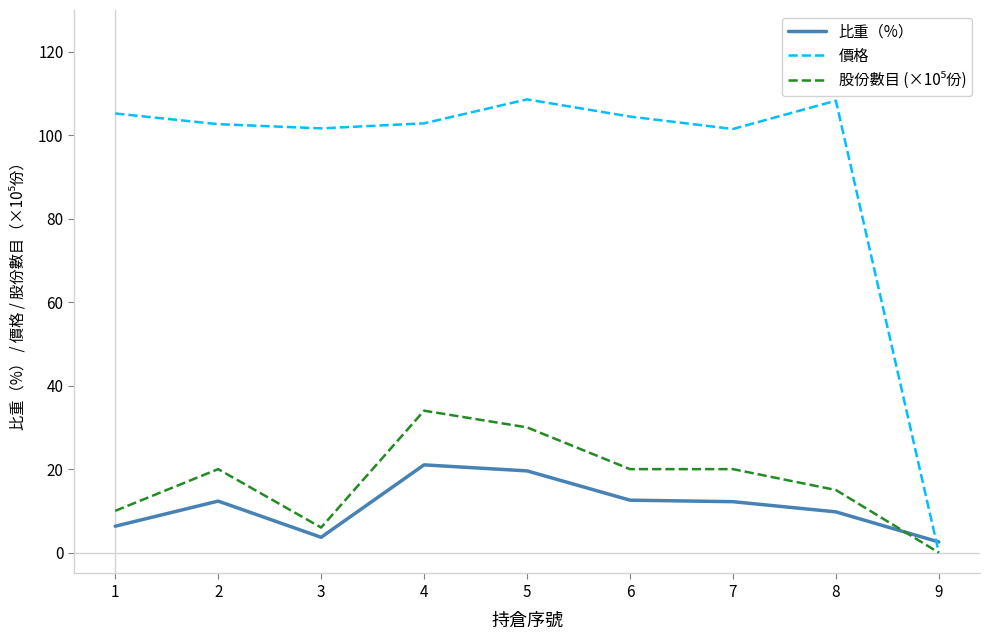

How many interior local valleys does the 價格 series have?

2